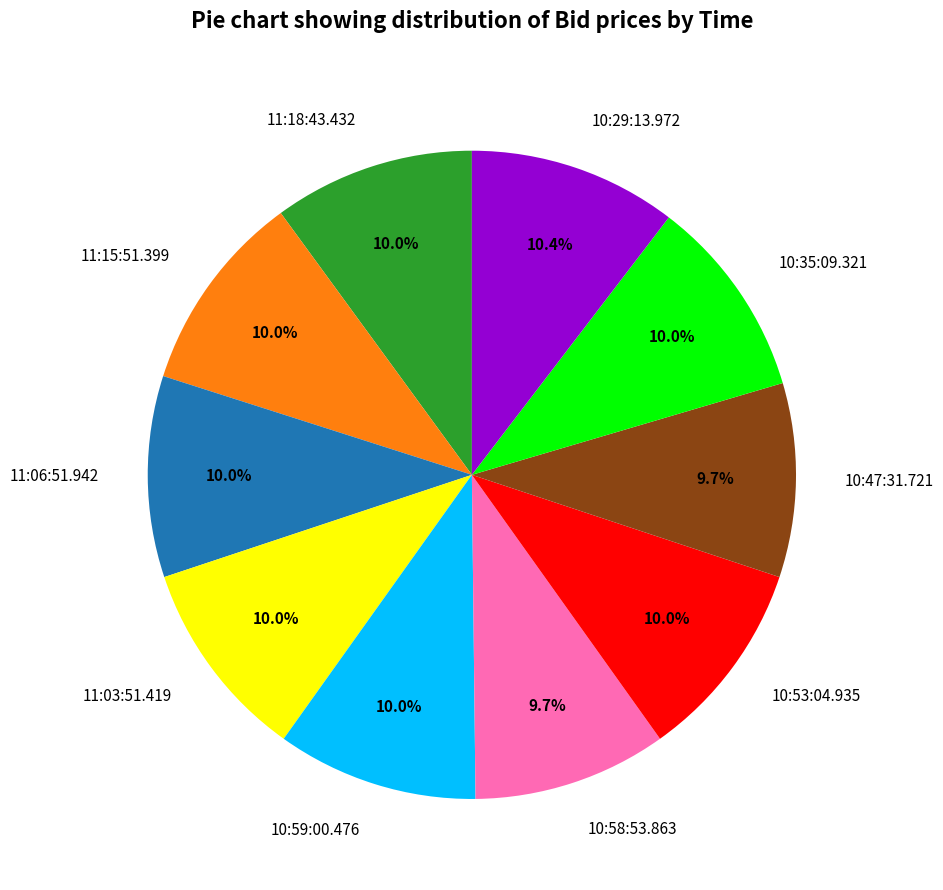

To the nearest percent, what percentage of the pie is 11:03:51.419?

10%